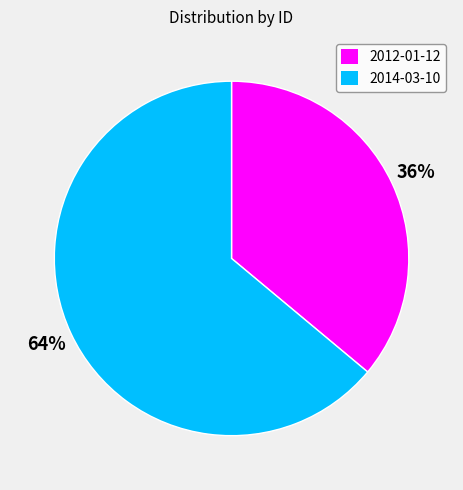

To the nearest percent, what portion does 2014-03-10 represent?

64%